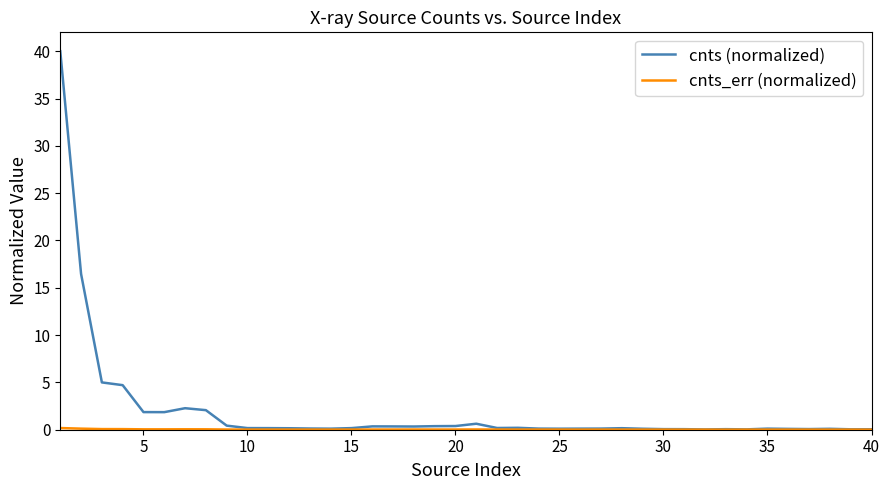

Which series has the largest total across all categories?

cnts (normalized)